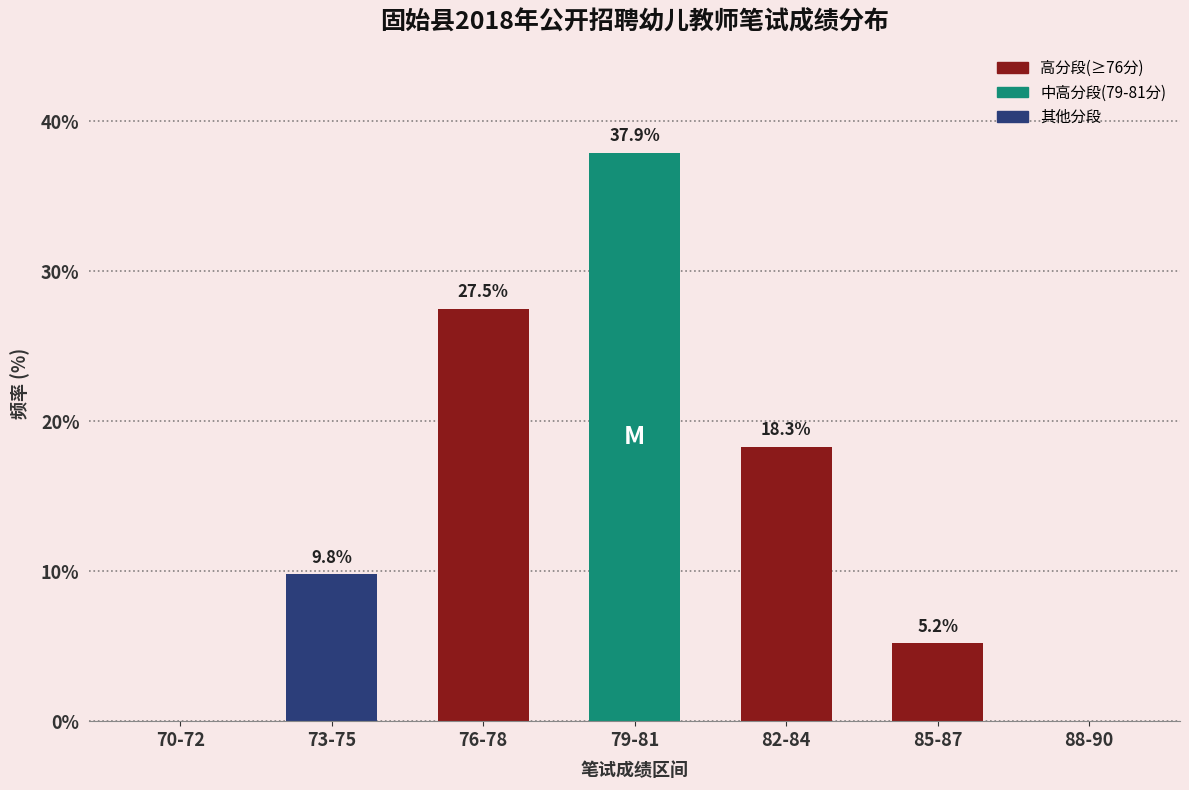

What is the greatest value displayed?

37.9